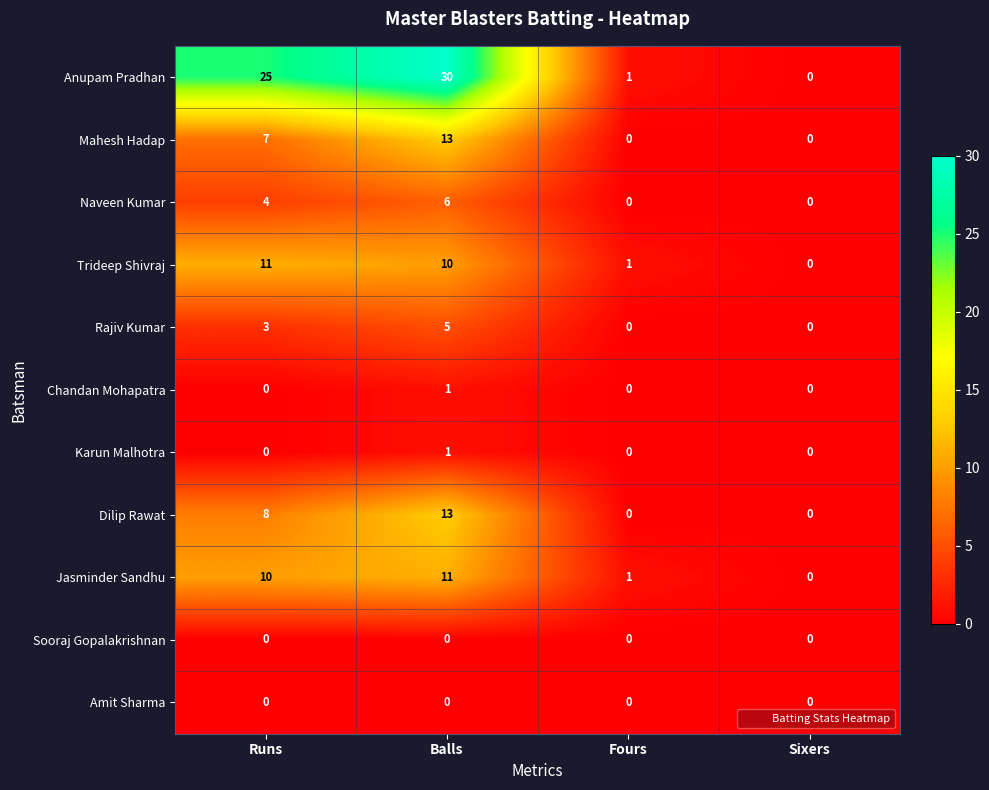

Which series has the widest spread of values?

Anupam Pradhan